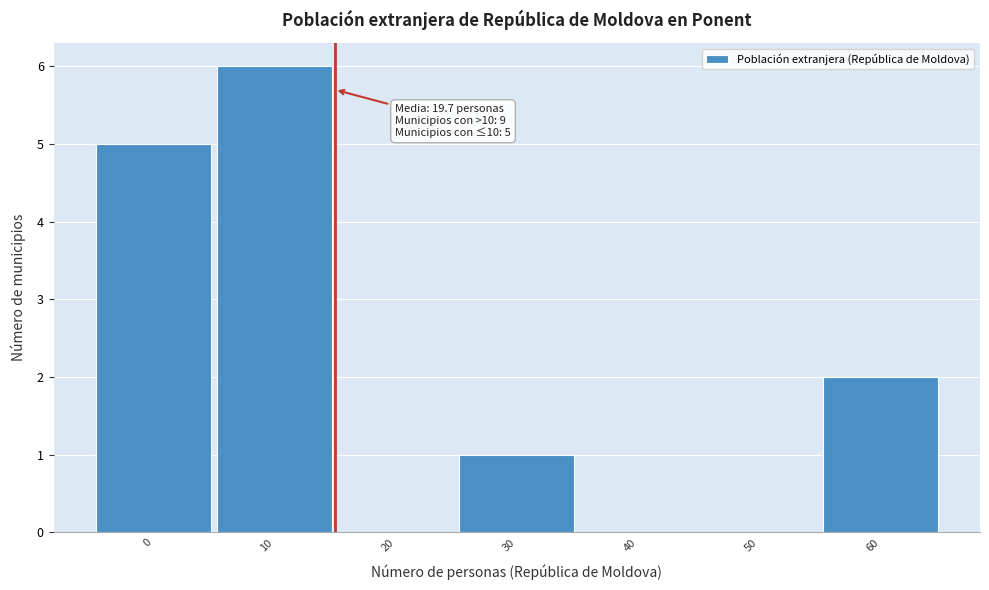

Reading left to right, transcribe all the data shown in this chart.

0=5	10=6	20=0	30=1	40=0	50=0	60=2